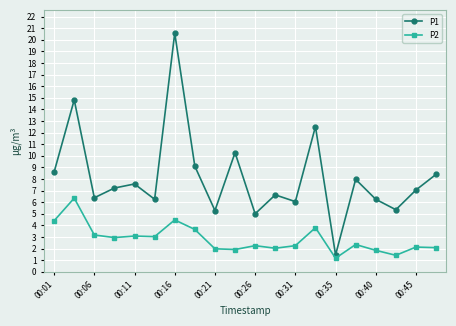

Which series has the largest range (max minus min)?

P1